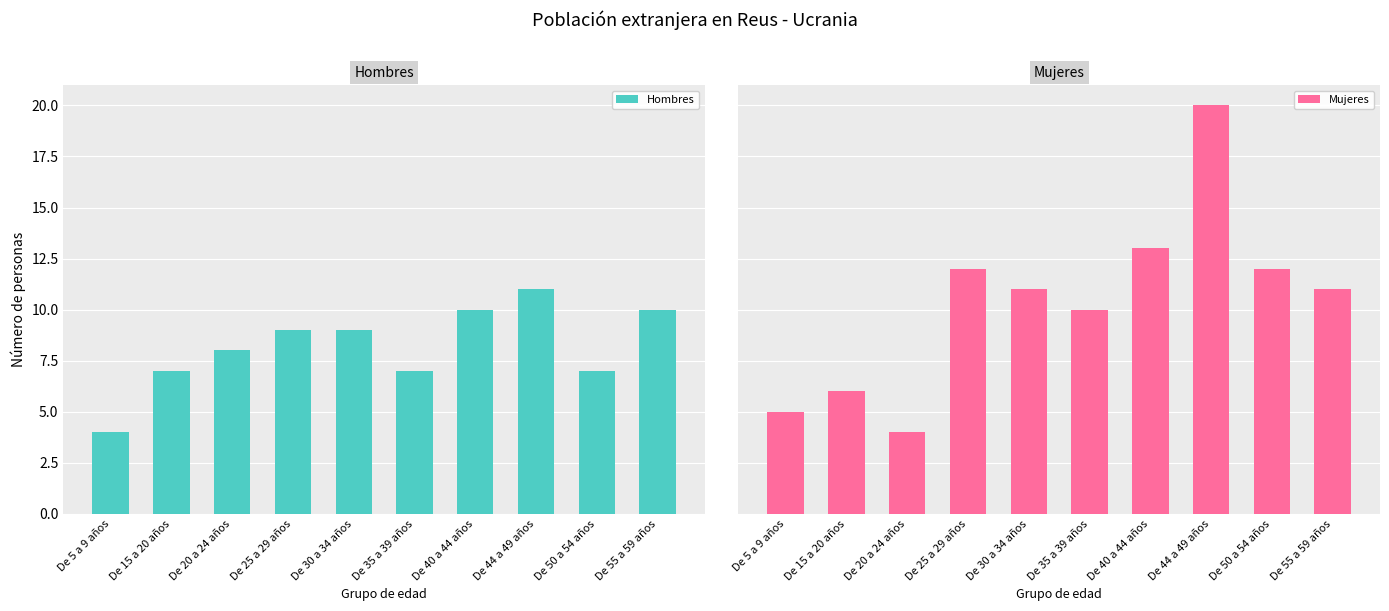

The Hombres series shows 3 at De 55 a 59 años. True or false?

False